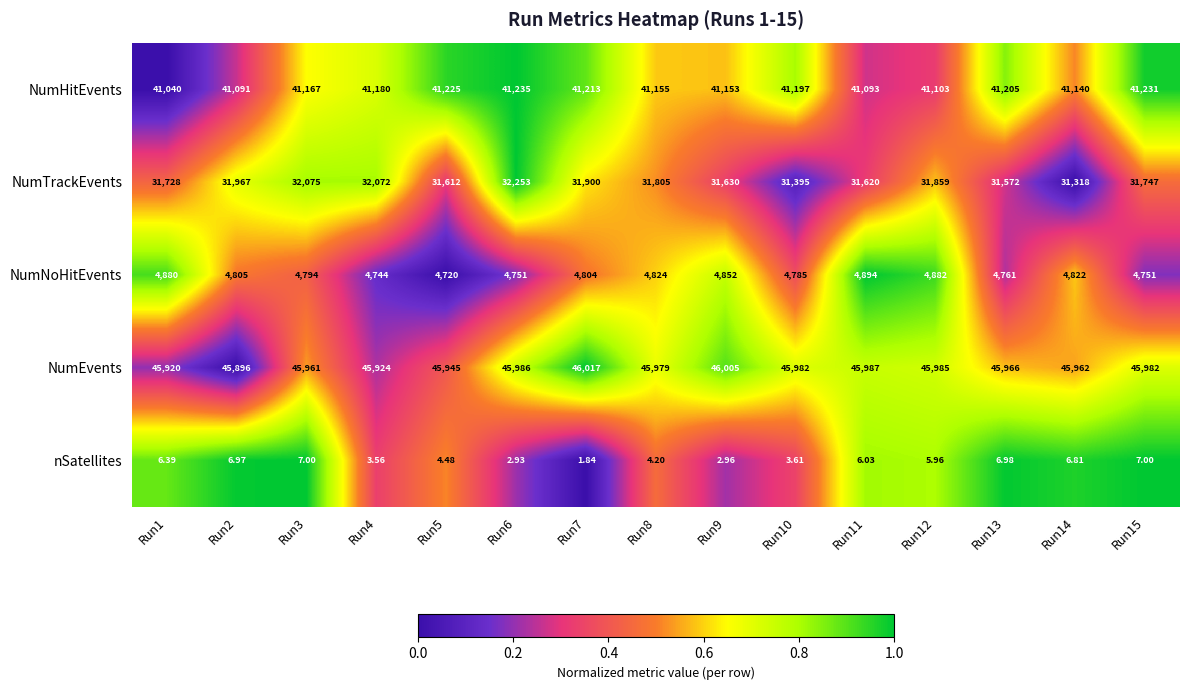

Rank the series by their maximum value, from lowest to highest.

nSatellites, NumNoHitEvents, NumTrackEvents, NumHitEvents, NumEvents